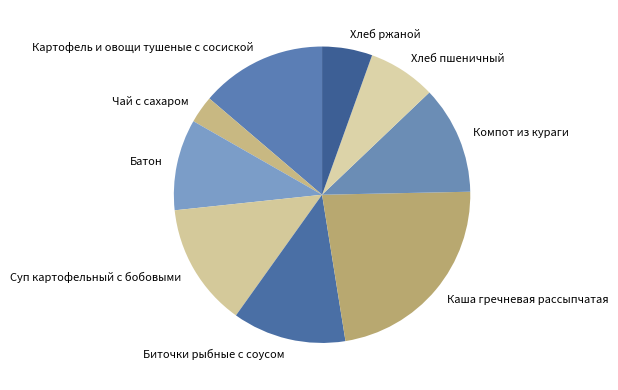

True or false: Суп картофельный с бобовыми accounts for 13% of the total.

True